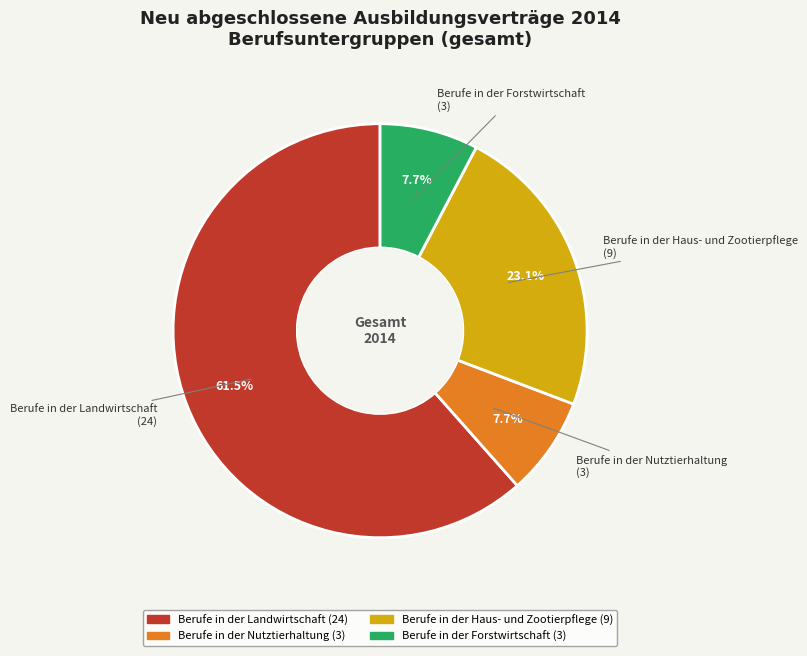

Is there a majority slice in this chart?

Yes